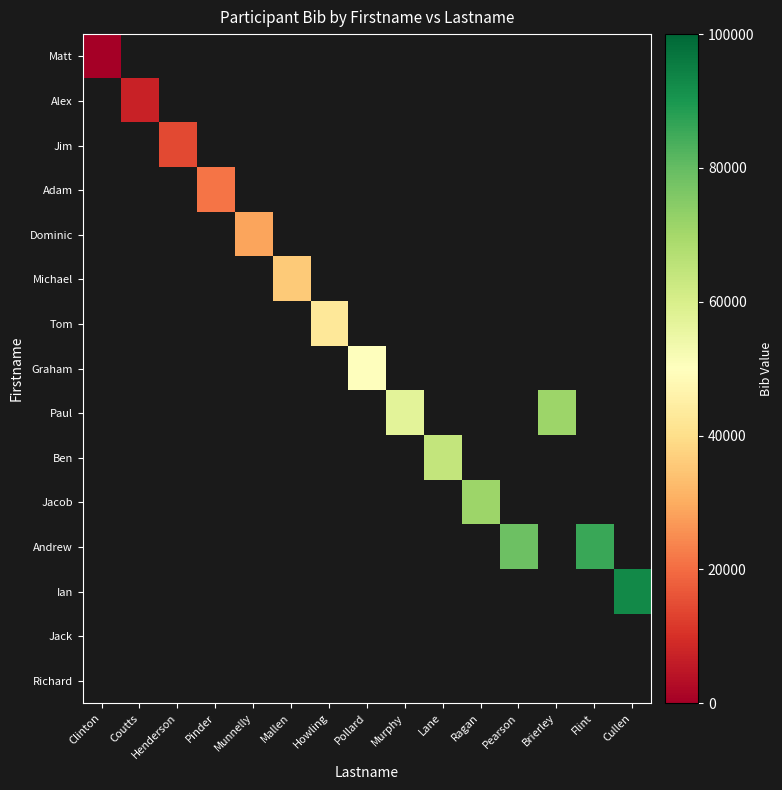

Which category has the highest value across all series?

Cullen